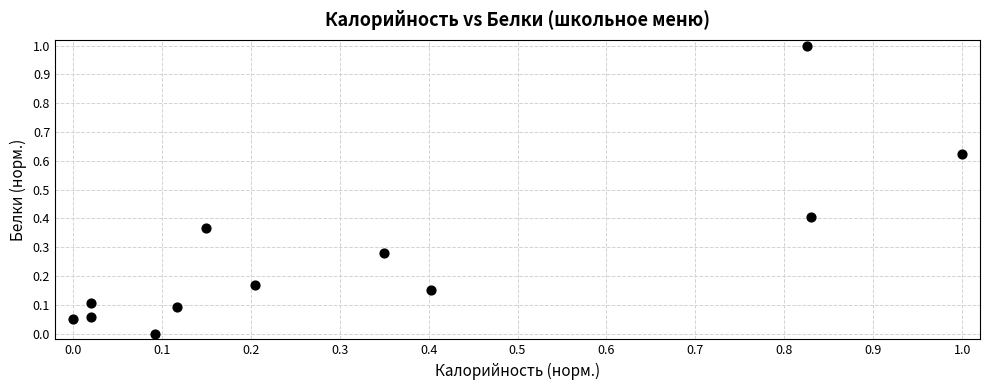

What is the range of Y values (max minus min)?

1.0